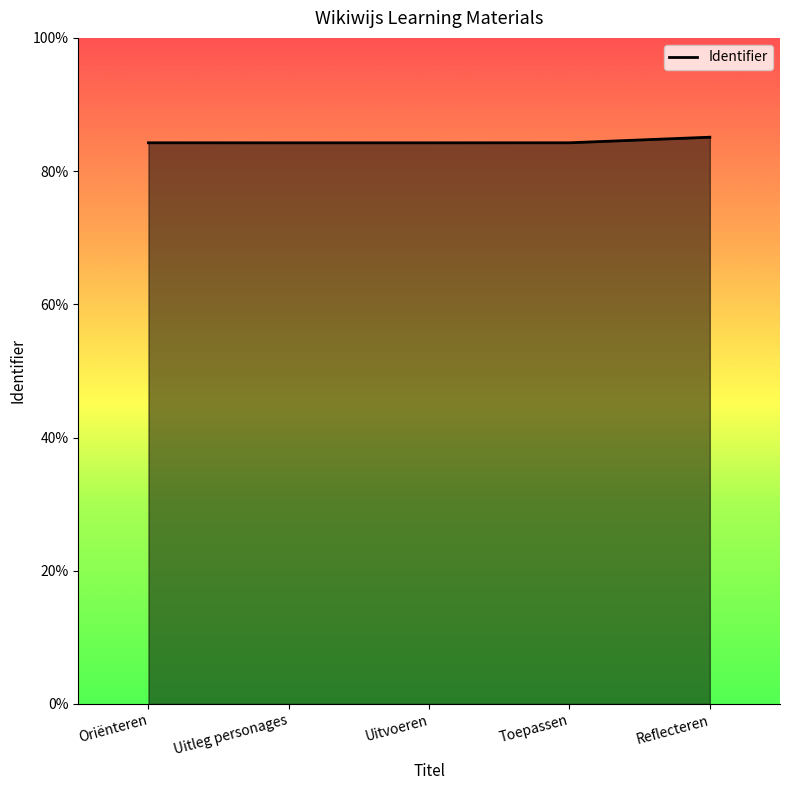

Rank the categories by value from lowest to highest.

Uitleg personages, Uitvoeren, Oriënteren, Toepassen, Reflecteren